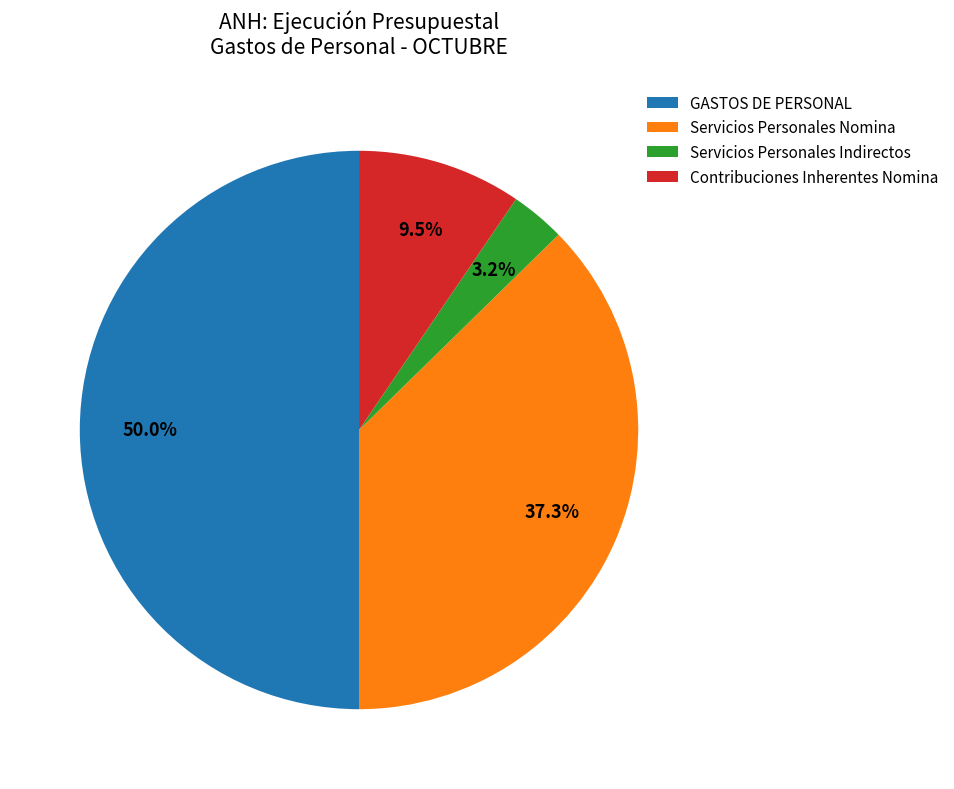

Does Servicios Personales Indirectos account for over 50% of the chart?

No